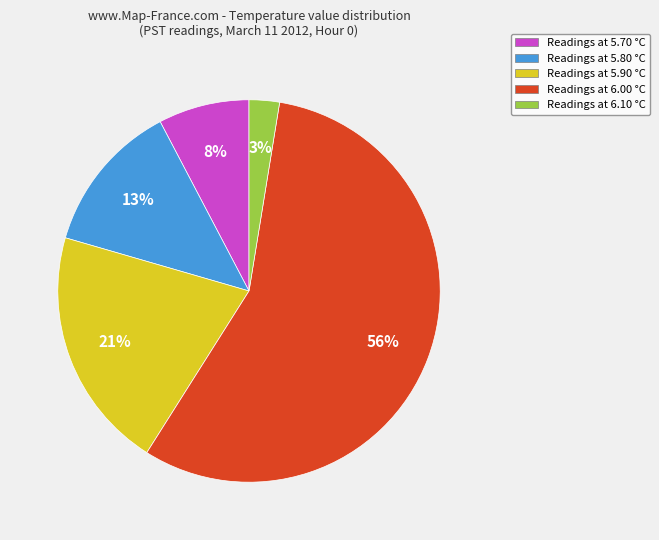

Count the number of slices in the pie.

5